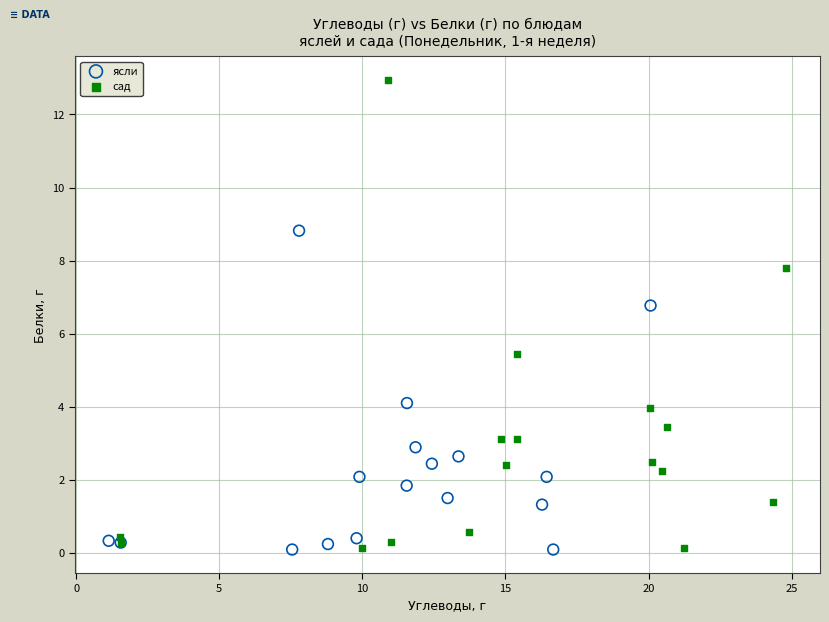

Which series contains the highest Y value?

сад